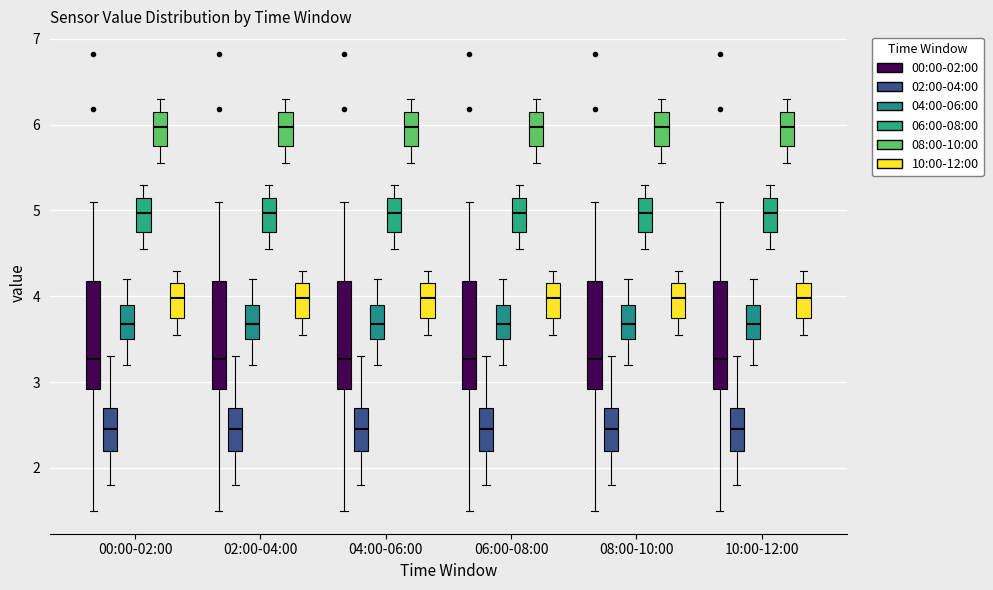

Where does the median line of the box for 02:00-04:00 (00:00-02:00) sit on the y-axis? The values are not printed on the chart, so give them approximately, as read against the axis.

3.3